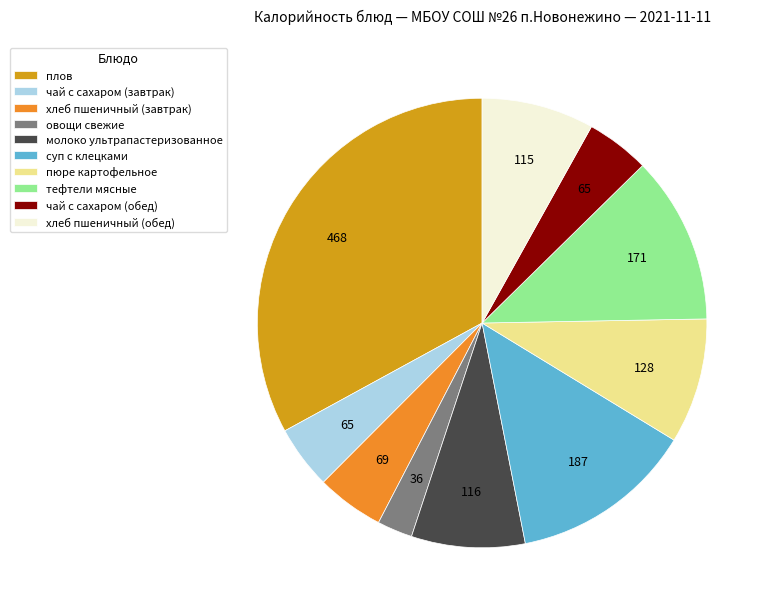

To the nearest percent, what percentage of the pie is тефтели мясные?

12%